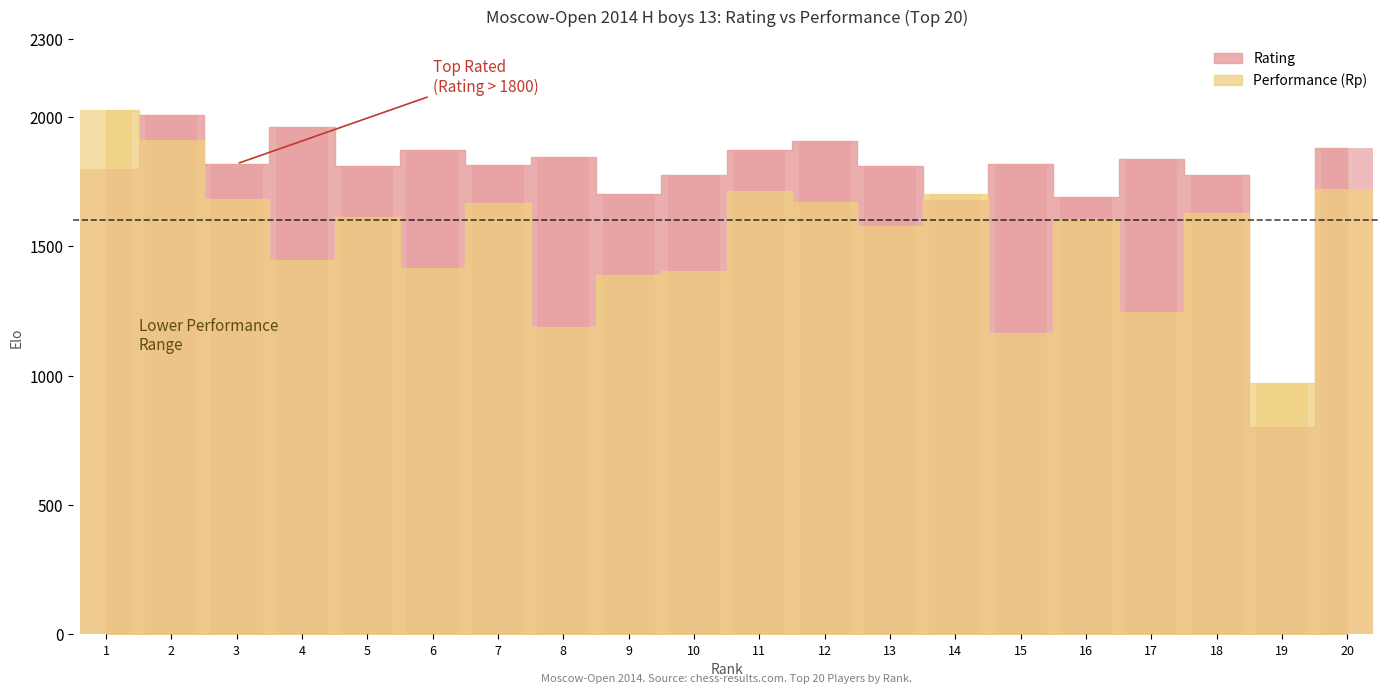

What value does the Rating series have at 13, to the nearest 50?

1800